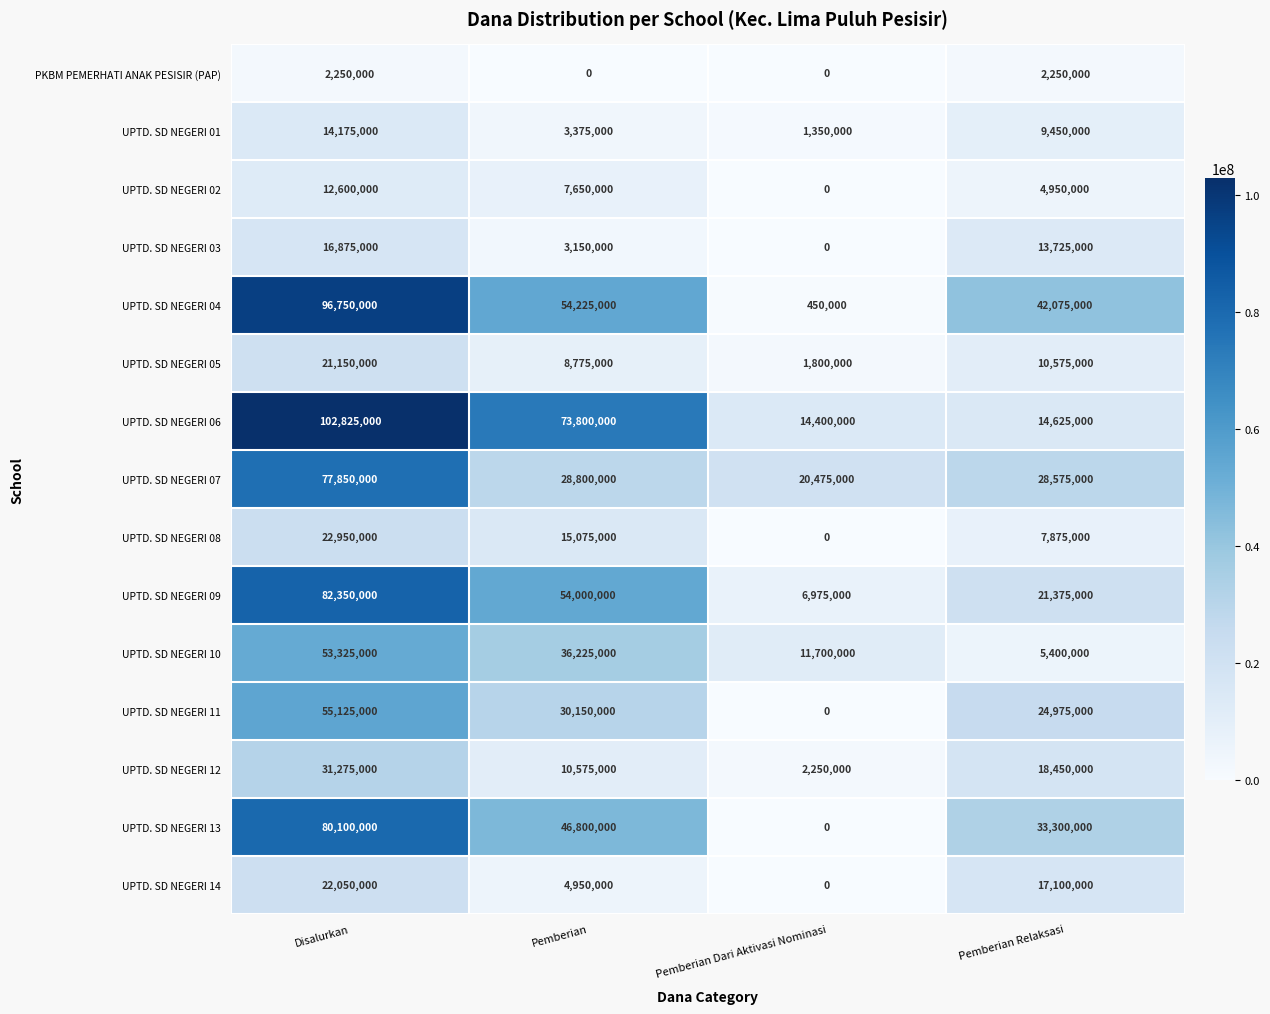

True or false: UPTD. SD NEGERI 06 has a value of 102825000 at Disalurkan.

True